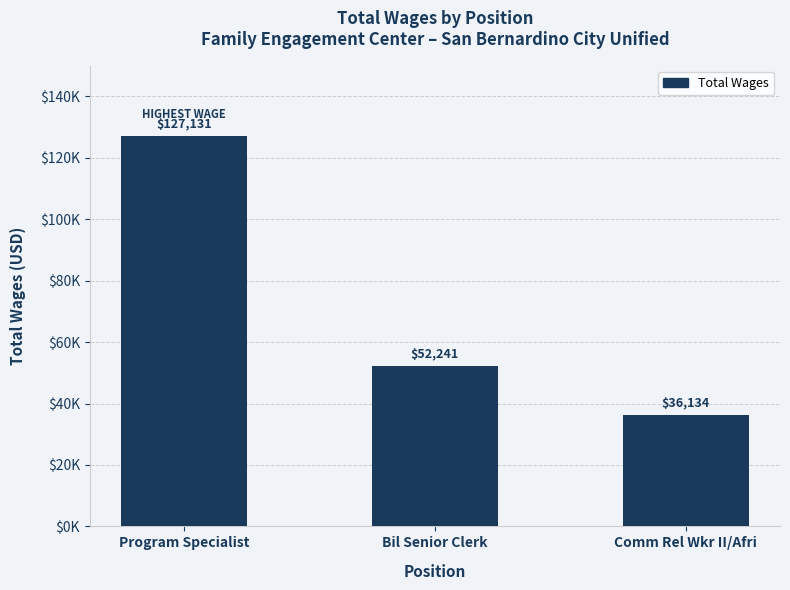

Which category has the lowest value across all series?

Comm Rel Wkr II/Afri